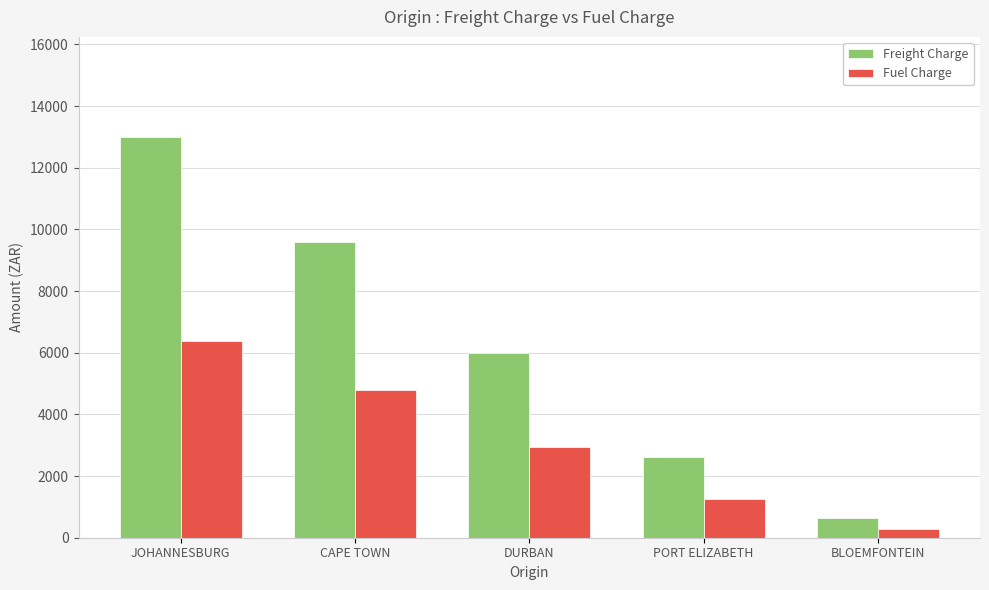

At which label does Fuel Charge reach its minimum?

BLOEMFONTEIN